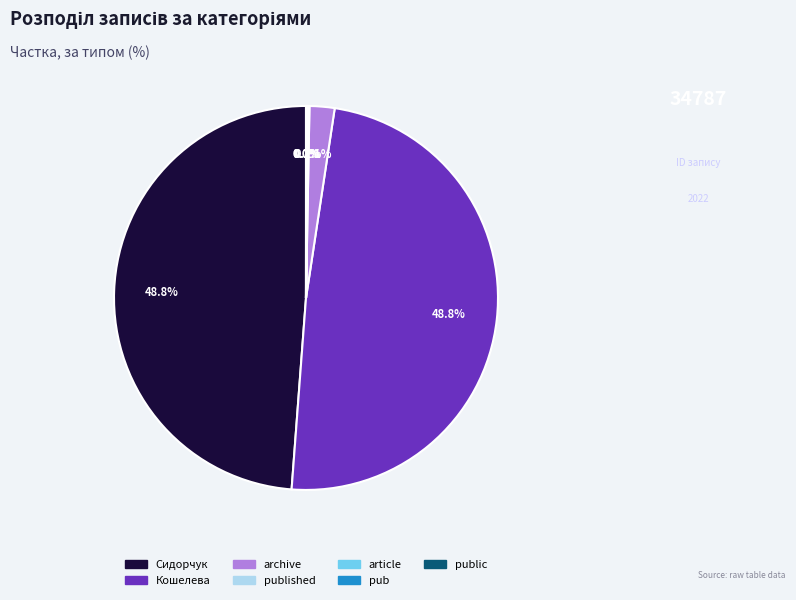

Is there any slice that represents more than half of the pie?

No